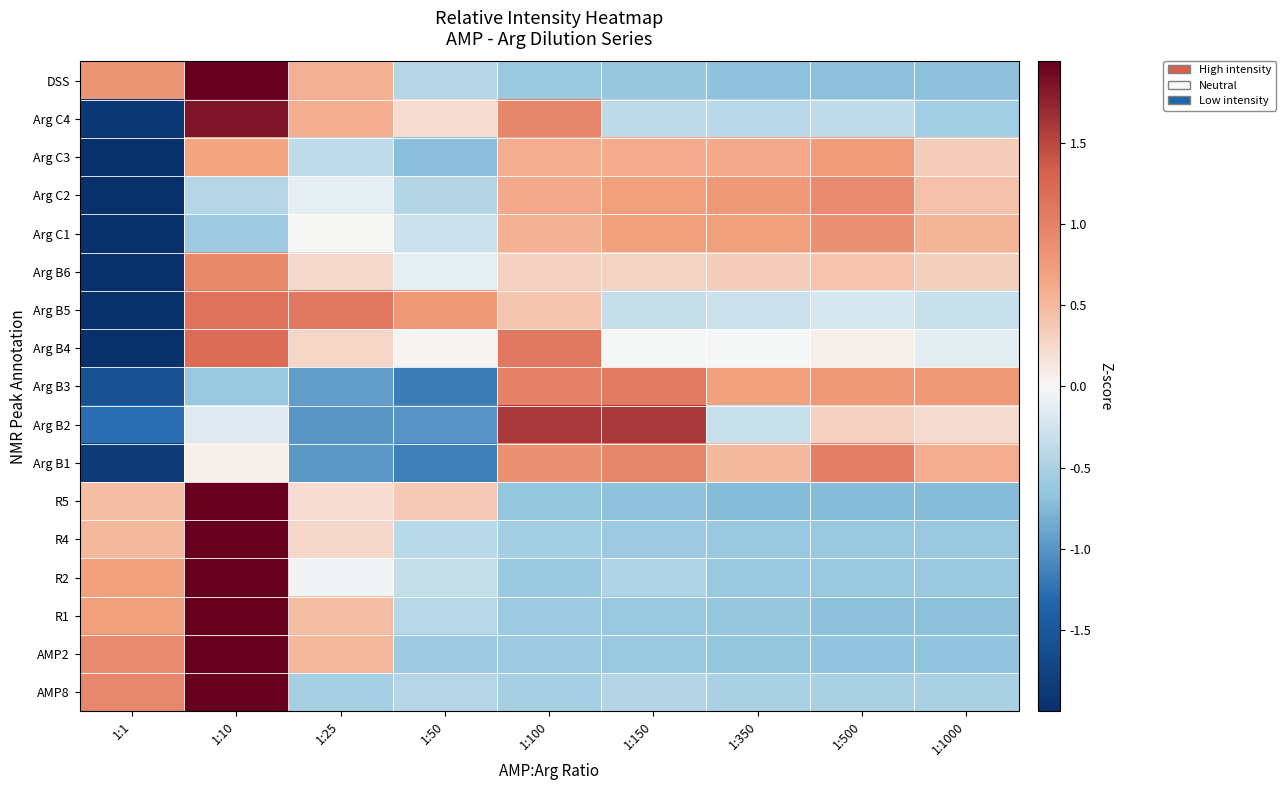

Reading left to right, what are all the values shown in this chart?

DSS: 1:1=0.8	1:10=2.4	1:25=0.6	1:50=-0.4	1:100=-0.6	1:150=-0.6	1:350=-0.7	1:500=-0.7	1:1000=-0.7
Arg C4: 1:1=-1.9	1:10=1.8	1:25=0.6	1:50=0.2	1:100=1.0	1:150=-0.4	1:350=-0.4	1:500=-0.4	1:1000=-0.6
Arg C3: 1:1=-2.5	1:10=0.7	1:25=-0.4	1:50=-0.7	1:100=0.6	1:150=0.6	1:350=0.6	1:500=0.7	1:1000=0.3
Arg C2: 1:1=-2.5	1:10=-0.4	1:25=-0.1	1:50=-0.4	1:100=0.6	1:150=0.7	1:350=0.8	1:500=0.9	1:1000=0.4
Arg C1: 1:1=-2.5	1:10=-0.6	1:25=0.0	1:50=-0.3	1:100=0.6	1:150=0.7	1:350=0.7	1:500=0.9	1:1000=0.5
Arg B6: 1:1=-2.7	1:10=0.9	1:25=0.2	1:50=-0.1	1:100=0.3	1:150=0.3	1:350=0.3	1:500=0.4	1:1000=0.3
Arg B5: 1:1=-2.3	1:10=1.2	1:25=1.1	1:50=0.8	1:100=0.4	1:150=-0.3	1:350=-0.3	1:500=-0.2	1:1000=-0.3
Arg B4: 1:1=-2.5	1:10=1.2	1:25=0.3	1:50=0.0	1:100=1.1	1:150=-0.0	1:350=-0.0	1:500=0.1	1:1000=-0.1
Arg B3: 1:1=-1.6	1:10=-0.6	1:25=-0.9	1:50=-1.2	1:100=1.0	1:150=1.1	1:350=0.7	1:500=0.8	1:1000=0.8
Arg B2: 1:1=-1.3	1:10=-0.2	1:25=-1.0	1:50=-1.0	1:100=1.6	1:150=1.6	1:350=-0.3	1:500=0.3	1:1000=0.2
Arg B1: 1:1=-1.8	1:10=0.0	1:25=-1.0	1:50=-1.2	1:100=0.9	1:150=1.0	1:350=0.5	1:500=1.0	1:1000=0.6
R5: 1:1=0.5	1:10=2.5	1:25=0.2	1:50=0.4	1:100=-0.6	1:150=-0.7	1:350=-0.7	1:500=-0.7	1:1000=-0.7
R4: 1:1=0.5	1:10=2.6	1:25=0.3	1:50=-0.4	1:100=-0.6	1:150=-0.6	1:350=-0.6	1:500=-0.6	1:1000=-0.6
R2: 1:1=0.7	1:10=2.6	1:25=-0.0	1:50=-0.3	1:100=-0.6	1:150=-0.5	1:350=-0.6	1:500=-0.6	1:1000=-0.6
R1: 1:1=0.7	1:10=2.5	1:25=0.5	1:50=-0.4	1:100=-0.6	1:150=-0.6	1:350=-0.6	1:500=-0.7	1:1000=-0.7
AMP2: 1:1=0.9	1:10=2.4	1:25=0.5	1:50=-0.6	1:100=-0.6	1:150=-0.6	1:350=-0.7	1:500=-0.7	1:1000=-0.7
AMP8: 1:1=1.0	1:10=2.5	1:25=-0.5	1:50=-0.4	1:100=-0.5	1:150=-0.5	1:350=-0.5	1:500=-0.5	1:1000=-0.5